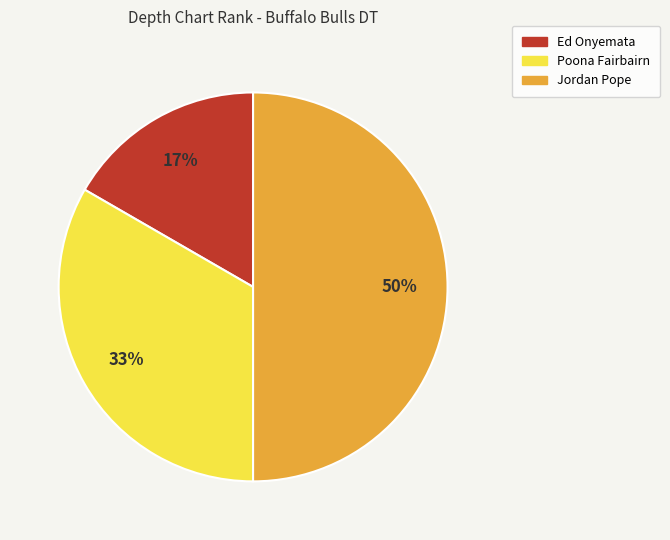

Approximately how many times larger is the value at Ed Onyemata compared to Poona Fairbairn?

0.5